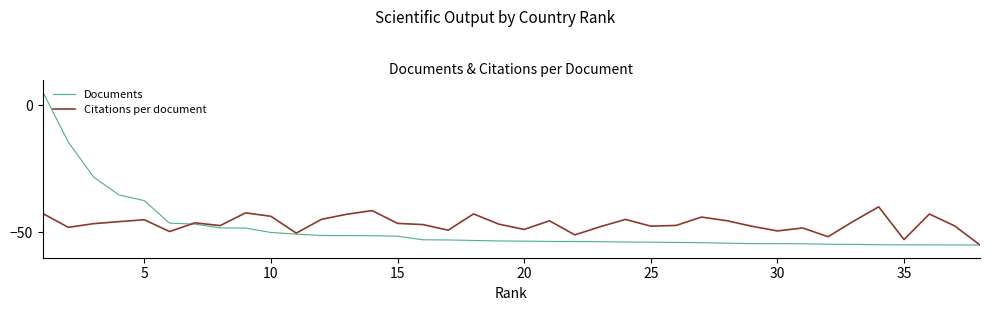

Which series has the largest range (max minus min)?

Documents